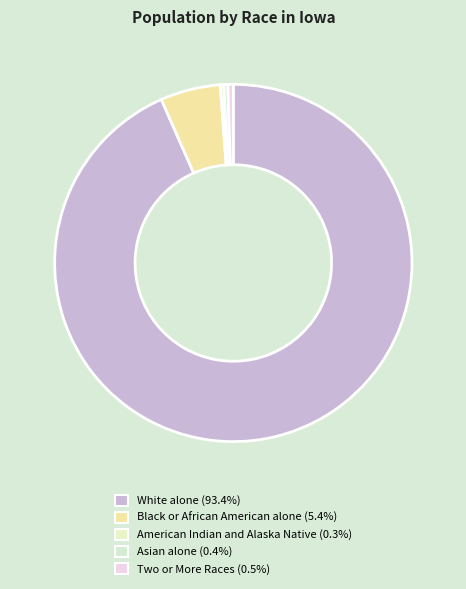

How many slices are in this pie chart?

5